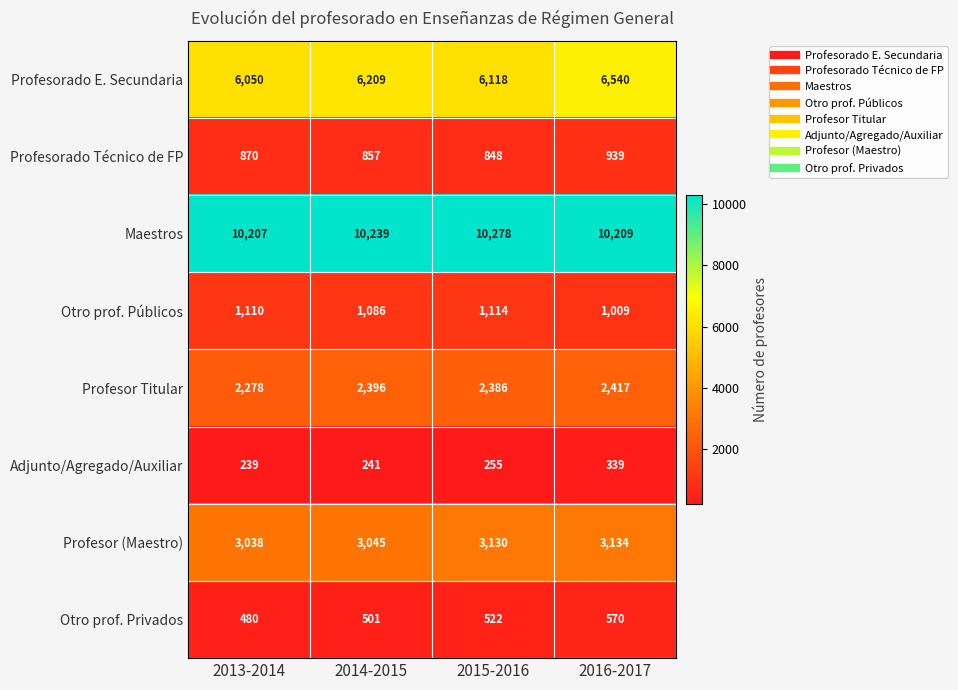

What is the minimum value for Otro prof. Públicos?

1009